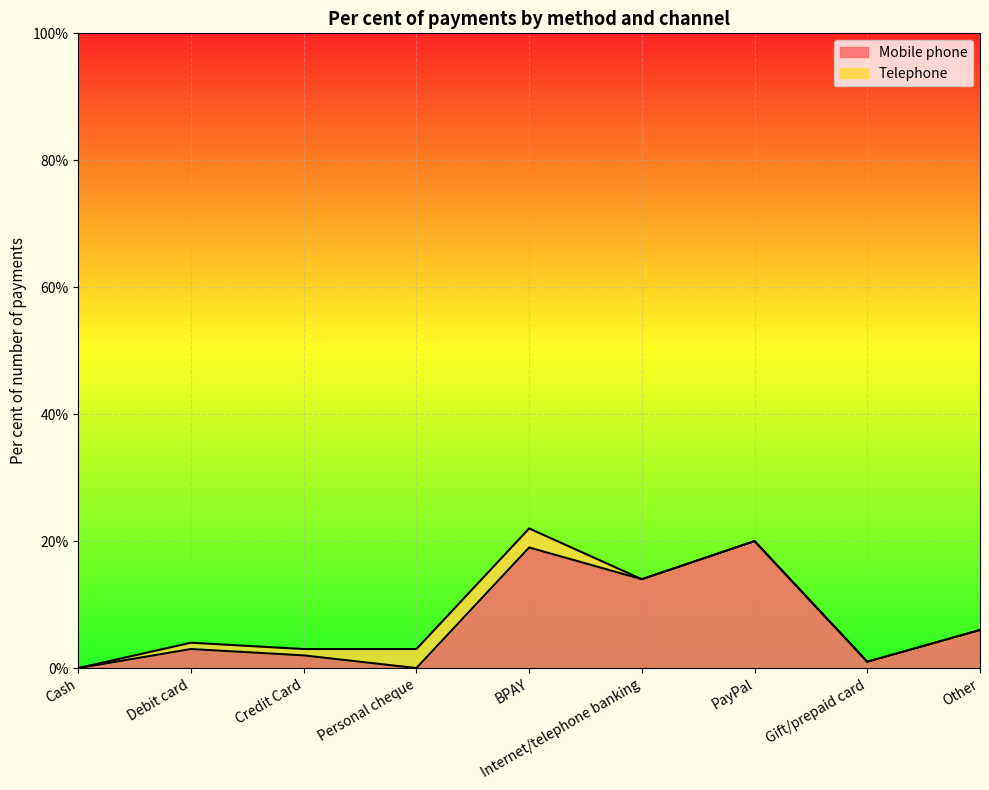

What is the average value?

7